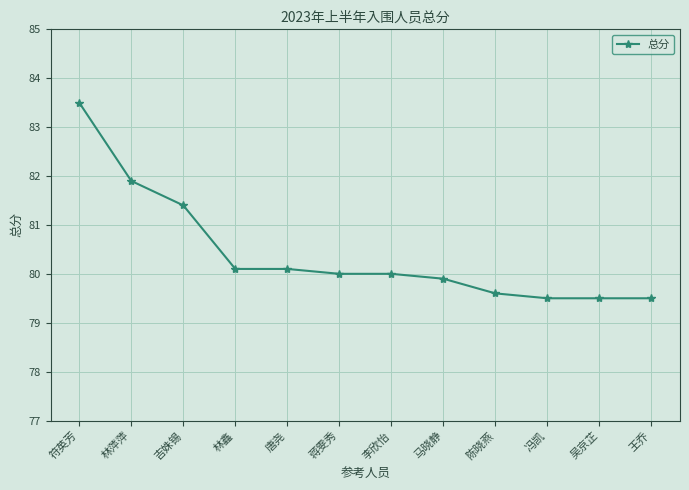

How many data points does each series have?

12